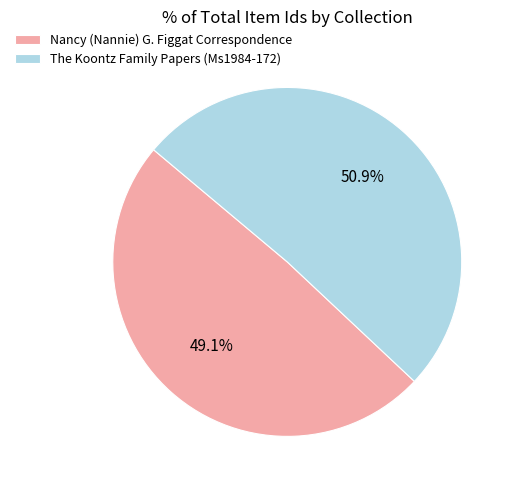

To the nearest percent, what is the combined percentage of Nancy (Nannie) G. Figgat Correspondence and The Koontz Family Papers (Ms1984-172)?

100%